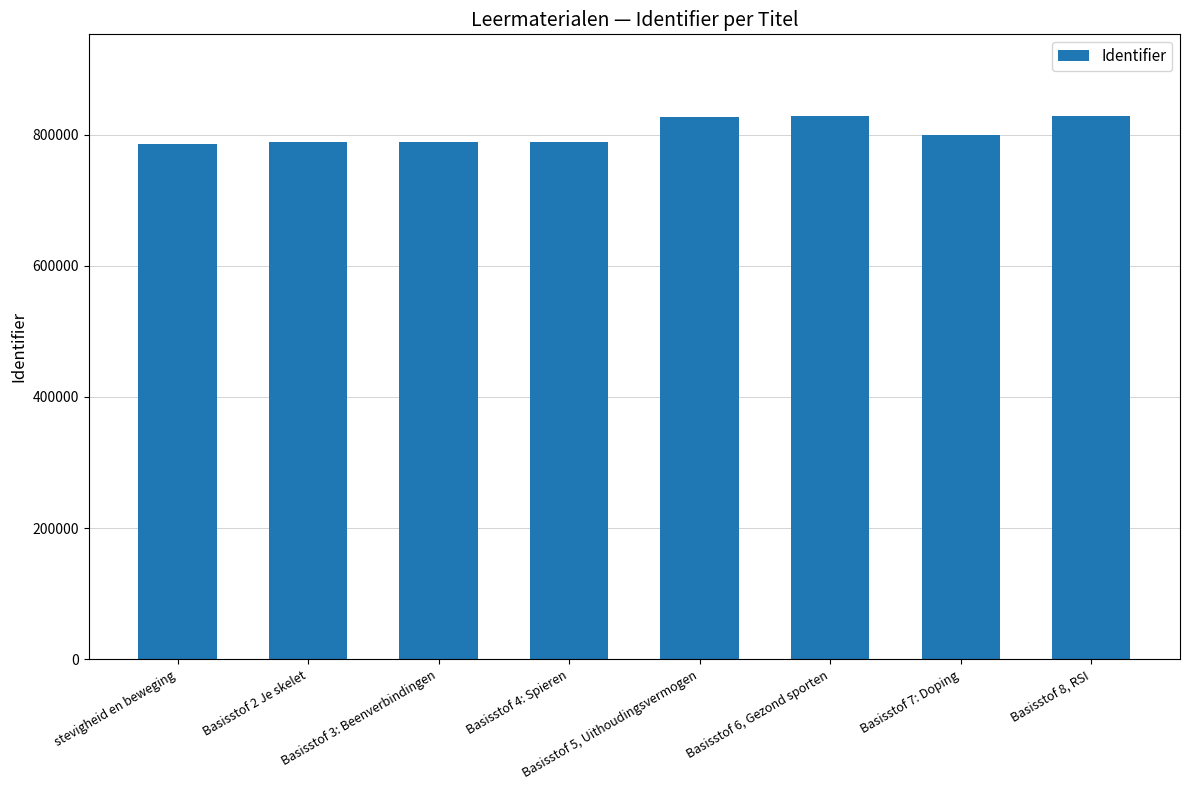

What is the sum of the values at Basisstof 7: Doping and Basisstof 4: Spieren?

1588961